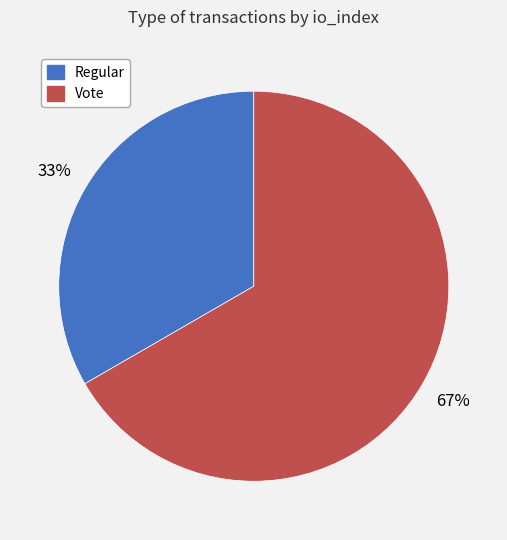

Do Vote and Regular together represent more than half of the pie?

Yes